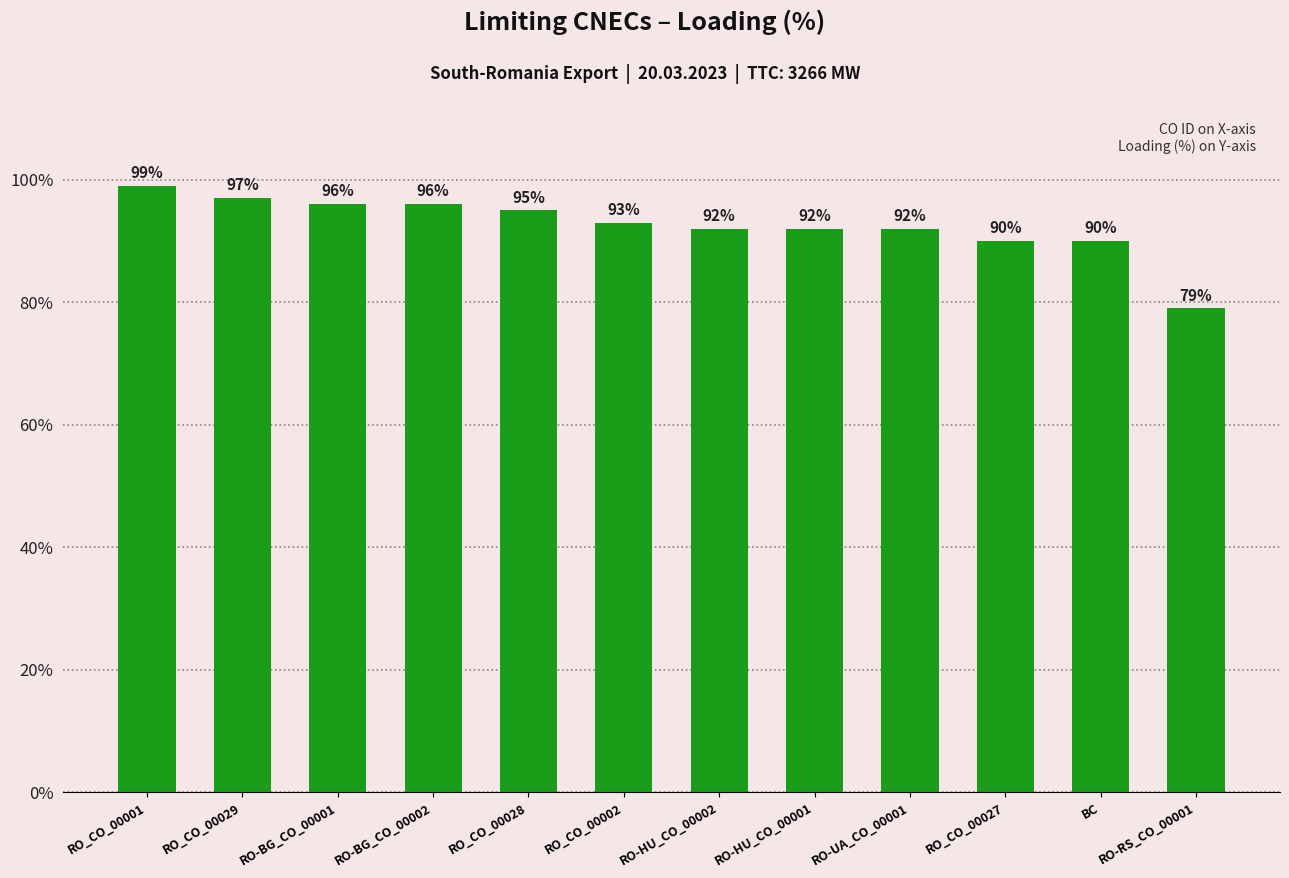

Are the bars horizontal?

No